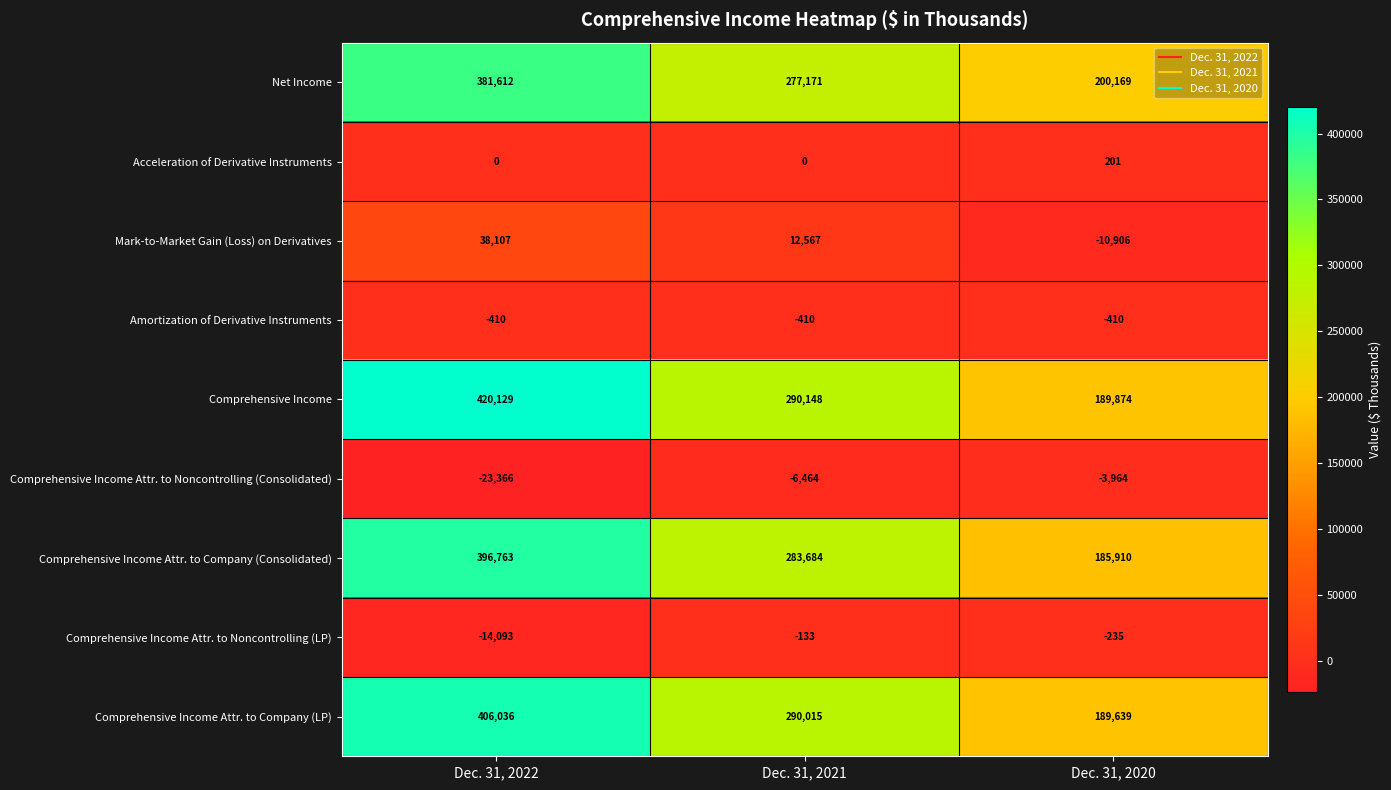

What is the minimum value shown in the chart?

-23366